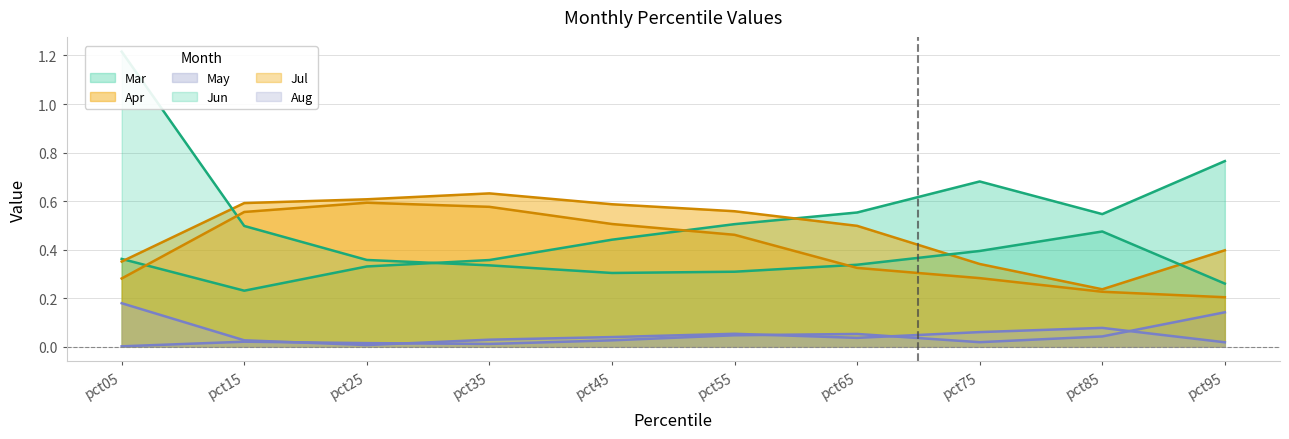

Does the chart have visible grid lines?

Yes